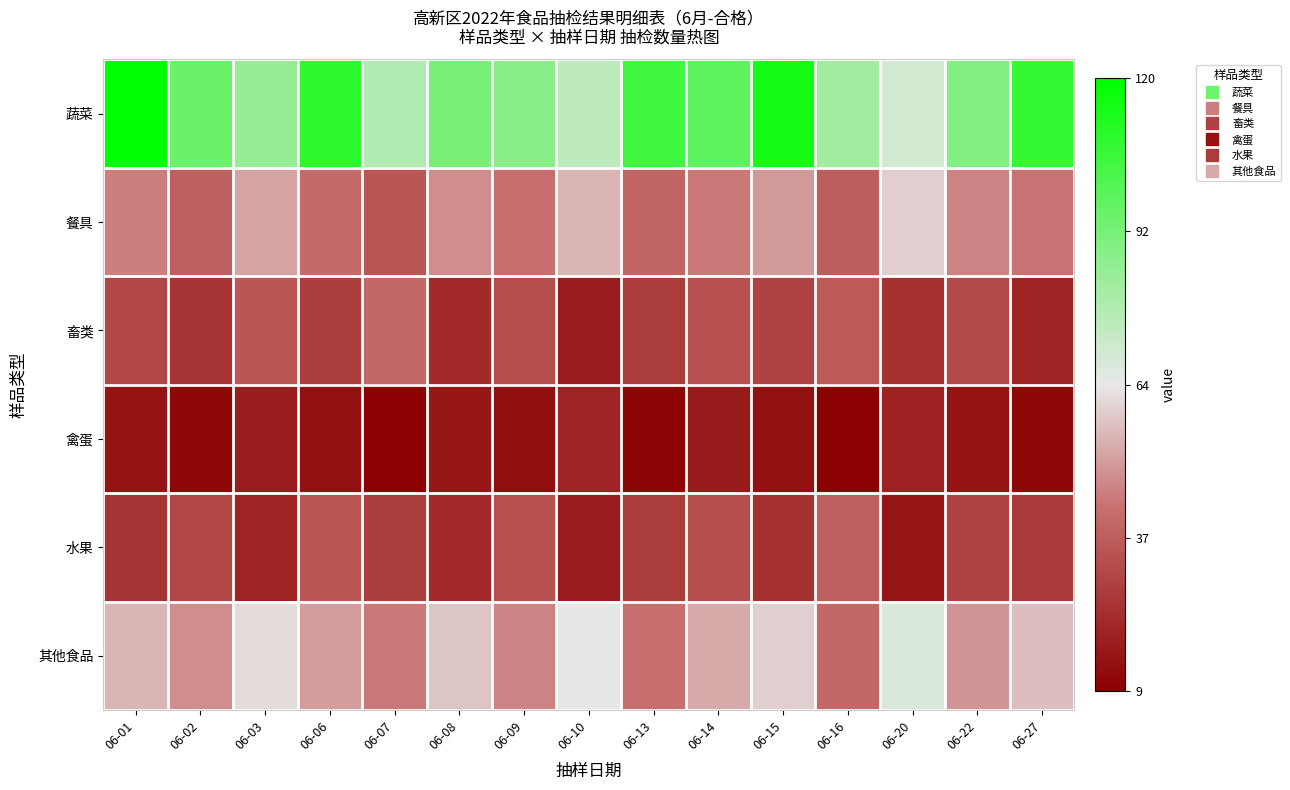

At how many categories does at least one series exceed 0?

15